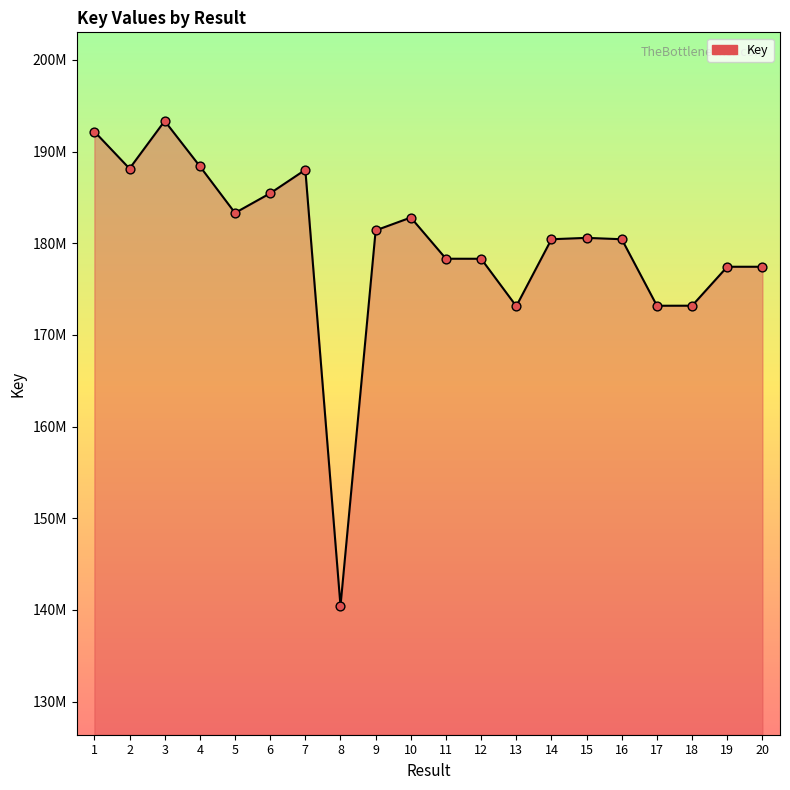

Approximately how many times larger is the value at 14 compared to 18?

1.0